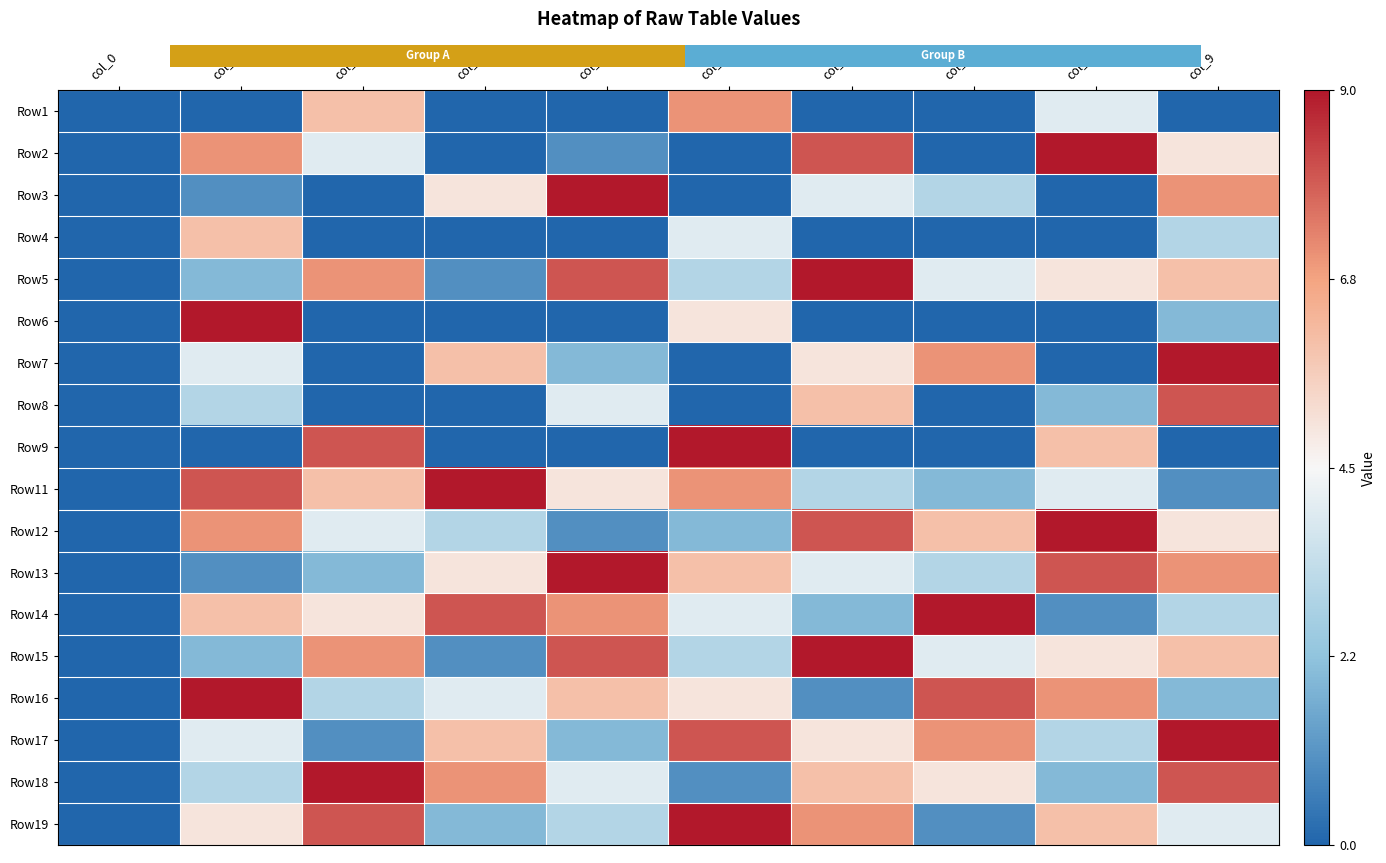

At col_3, list the series in order from smallest to largest.

Row1, Row2, Row4, Row6, Row8, Row9, Row5, Row15, Row19, Row12, Row16, Row3, Row13, Row7, Row17, Row18, Row14, Row11